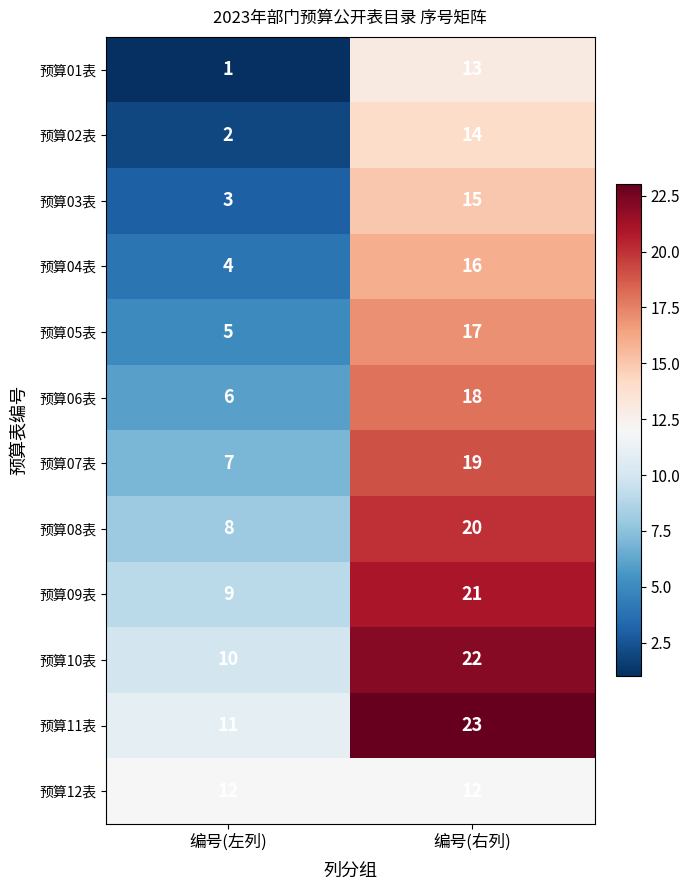

True or false: 预算01表 has a value of 1 at 编号(左列).

True